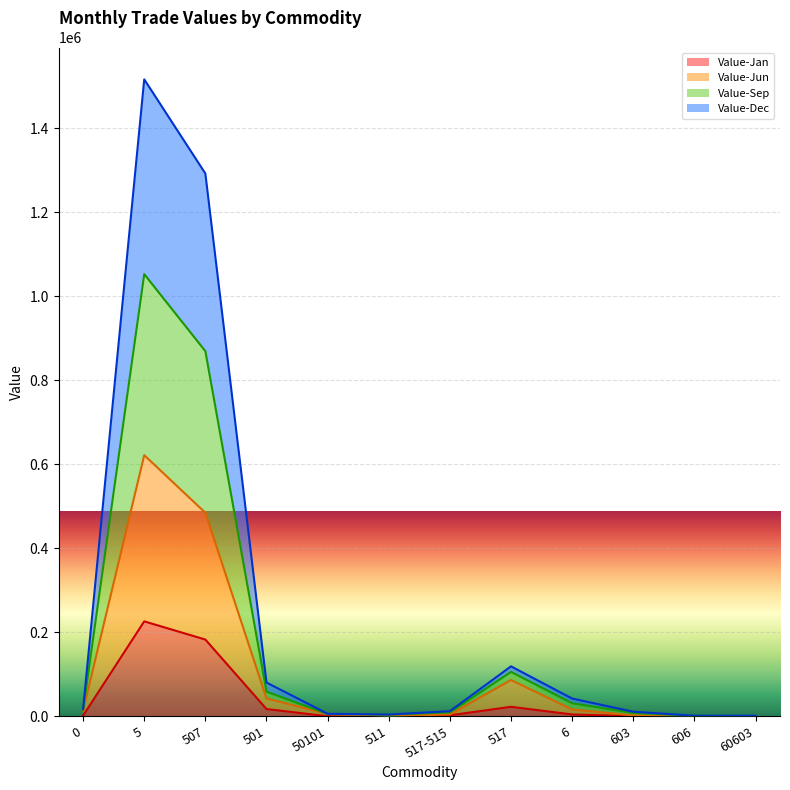

Is it true that Value-Sep equals 129022 at 501?

False